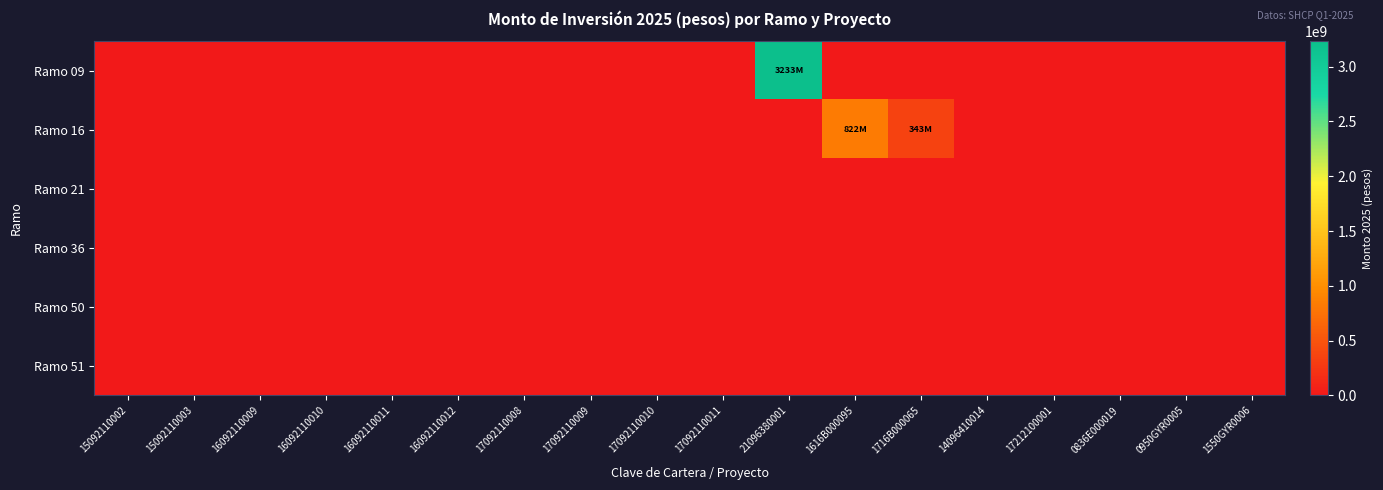

At which category is the sum across all series the highest?

21096380001